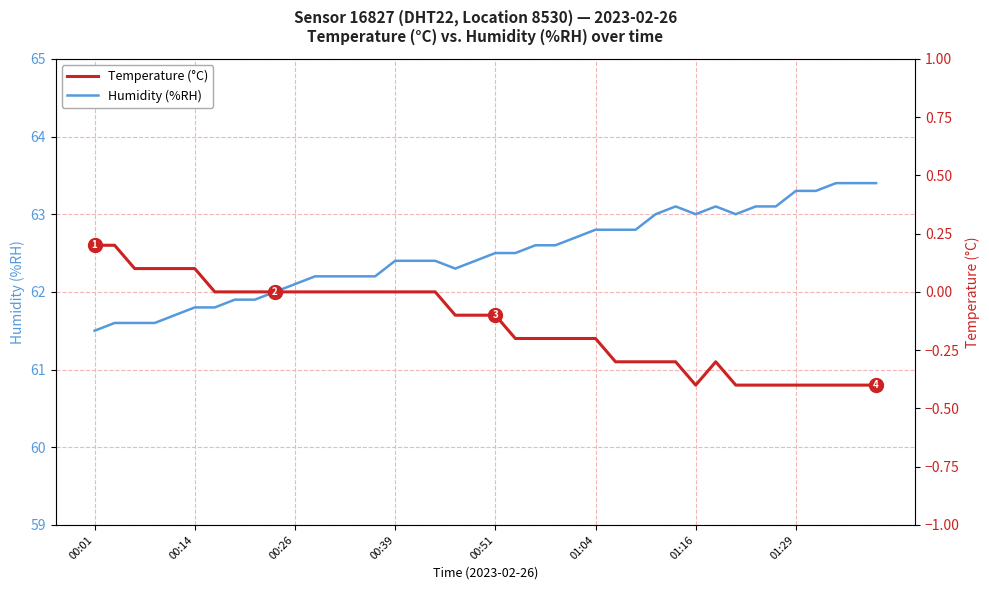

Which series has the largest range (max minus min)?

Humidity (%RH)